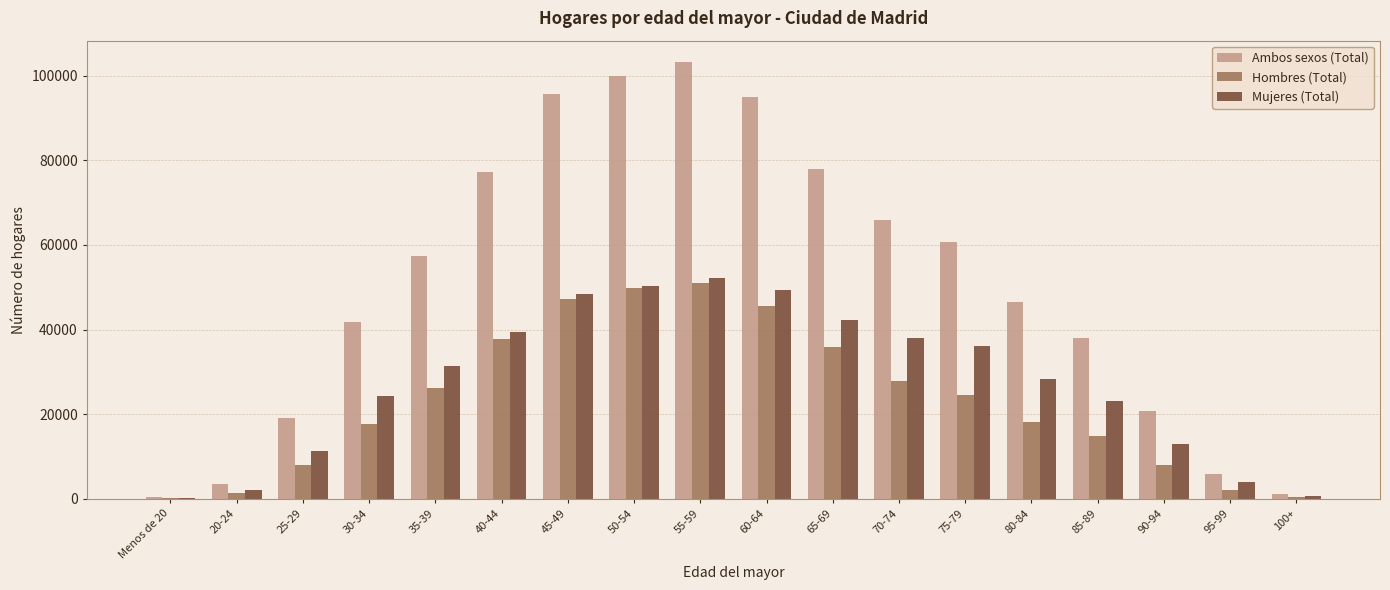

What is the sum of all Hombres (Total) values?

416335